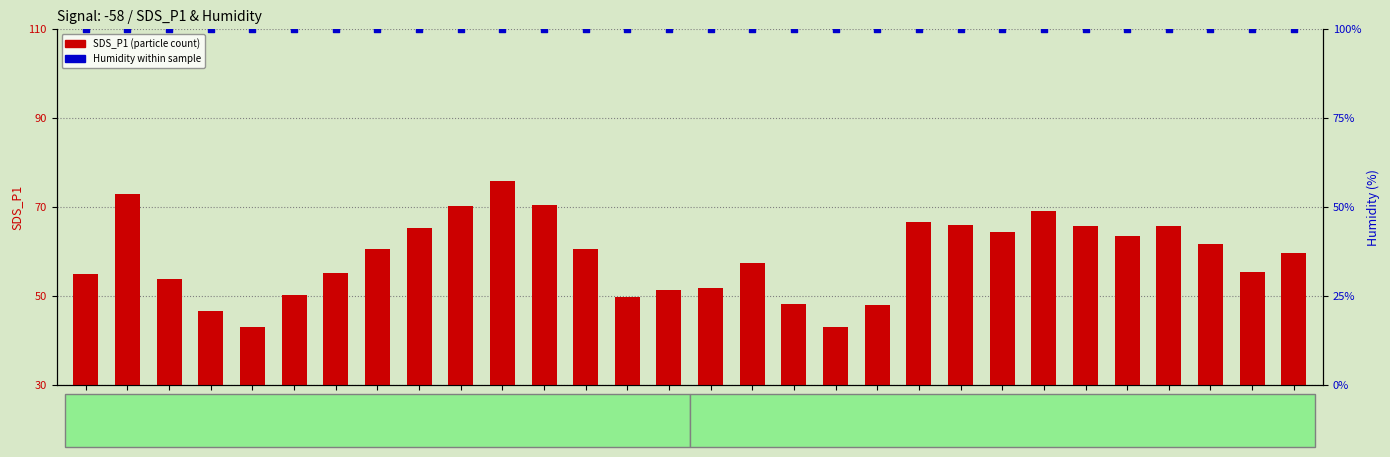

Which series contains the highest Y value?

Humidity (%)